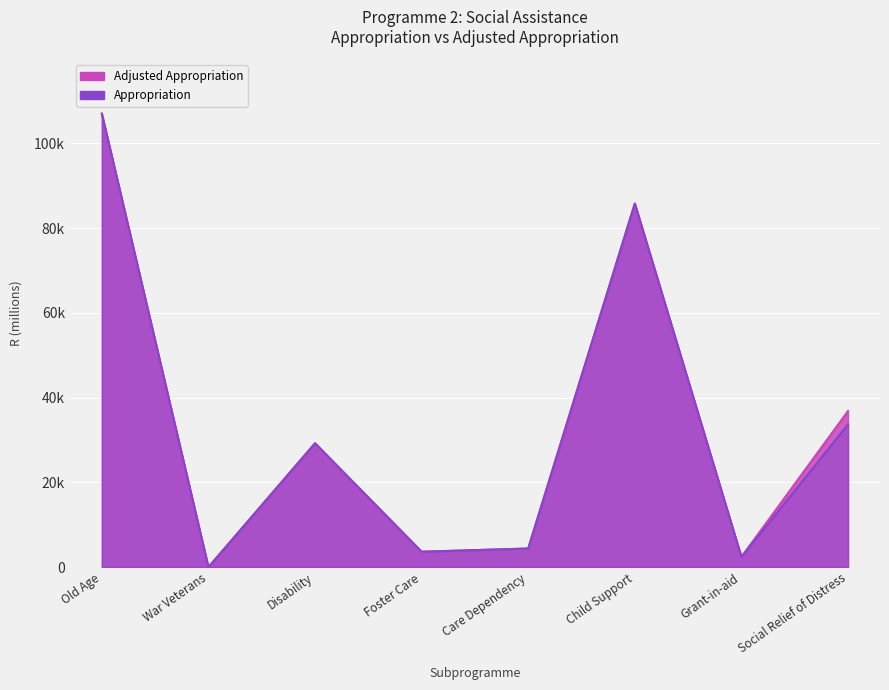

Where does the Appropriation series first go above 29233?

Old Age